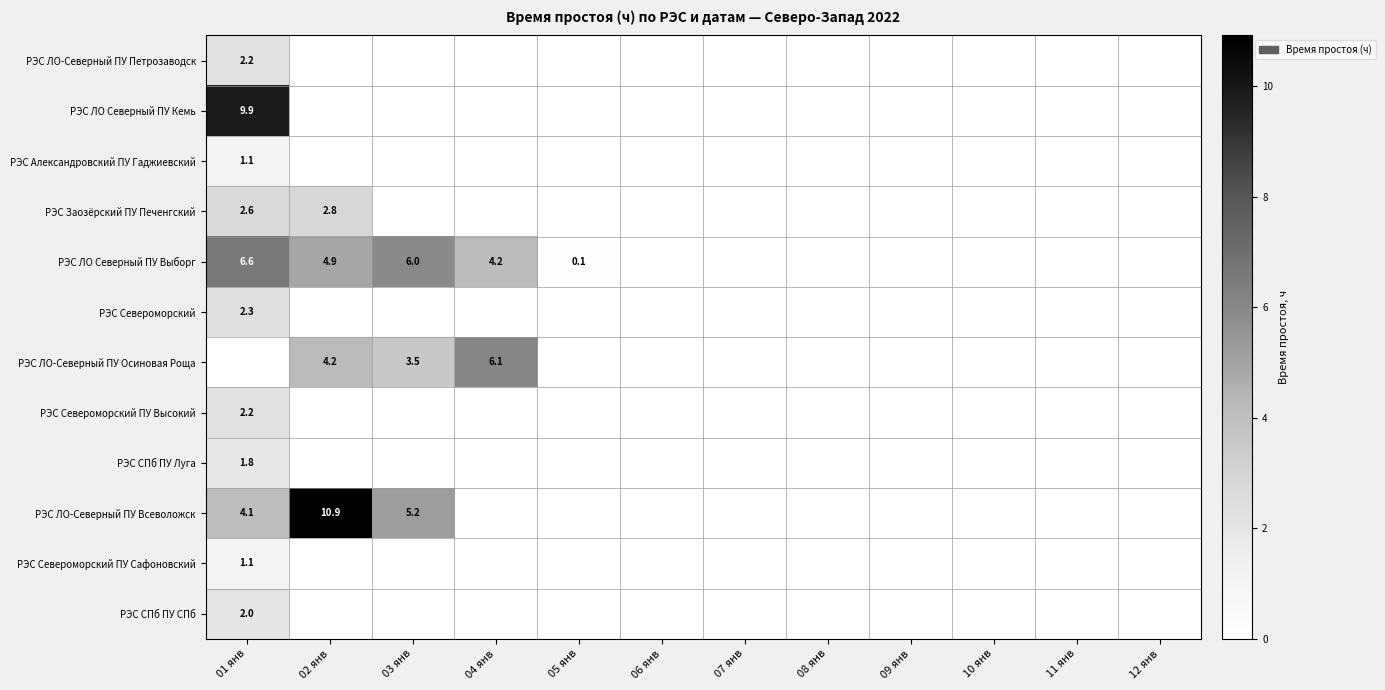

Is it true that РЭС ЛО Северный ПУ Выборг equals 6.0 at 03 янв?

True